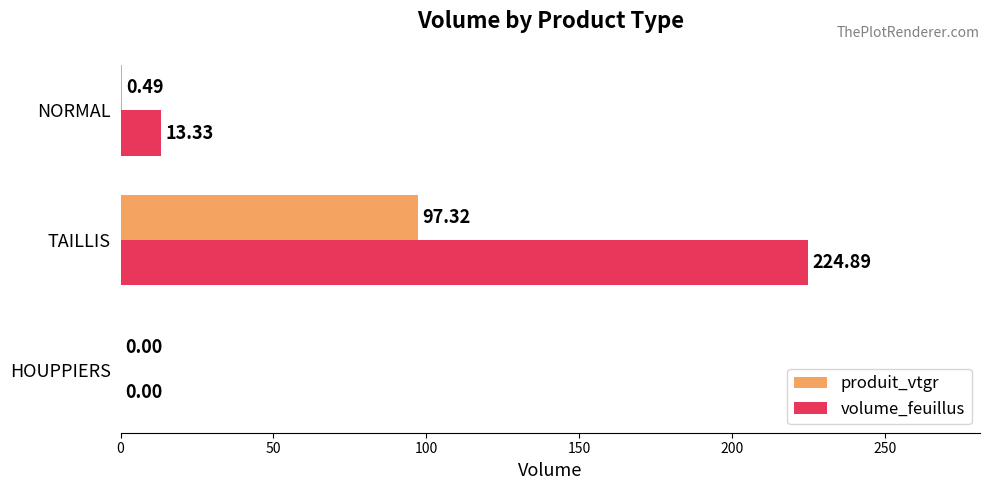

Which series changed the most between HOUPPIERS and TAILLIS?

volume_feuillus